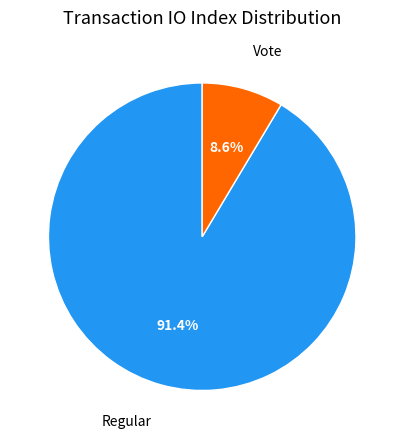

To the nearest percent, what is the difference between the largest and smallest slice percentages?

83%